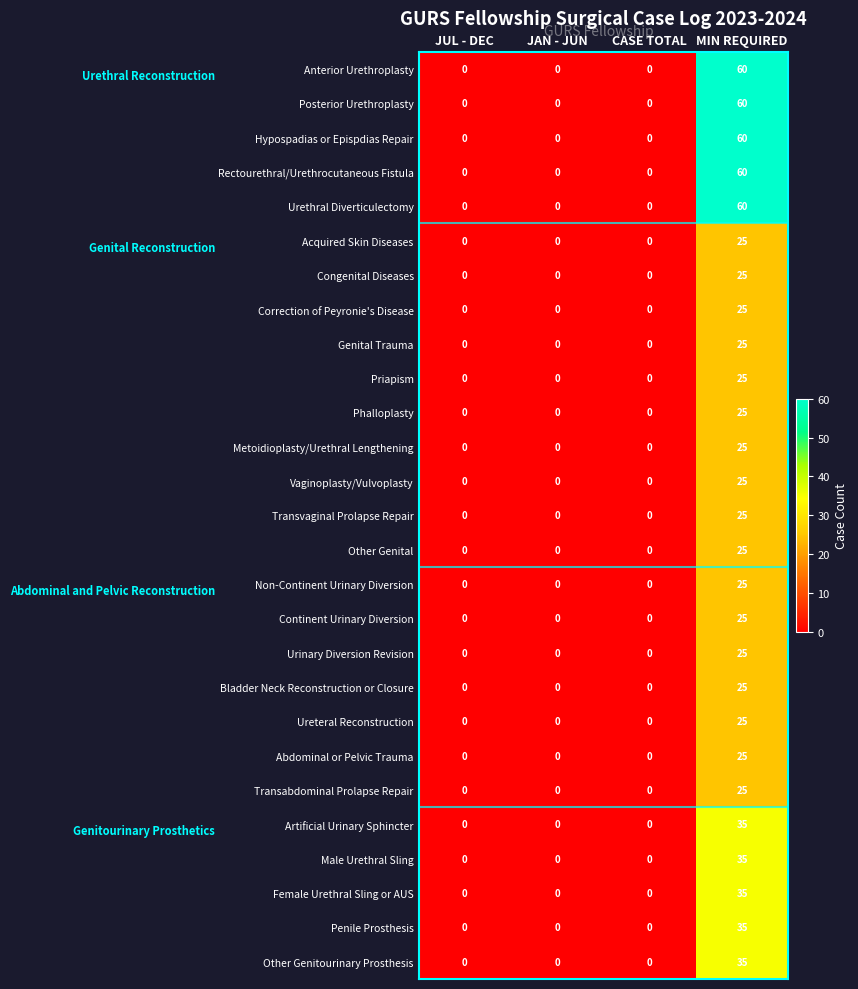

Is the value of Penile Prosthesis at MIN REQUIRED greater than the value of Abdominal or Pelvic Trauma at MIN REQUIRED?

Yes